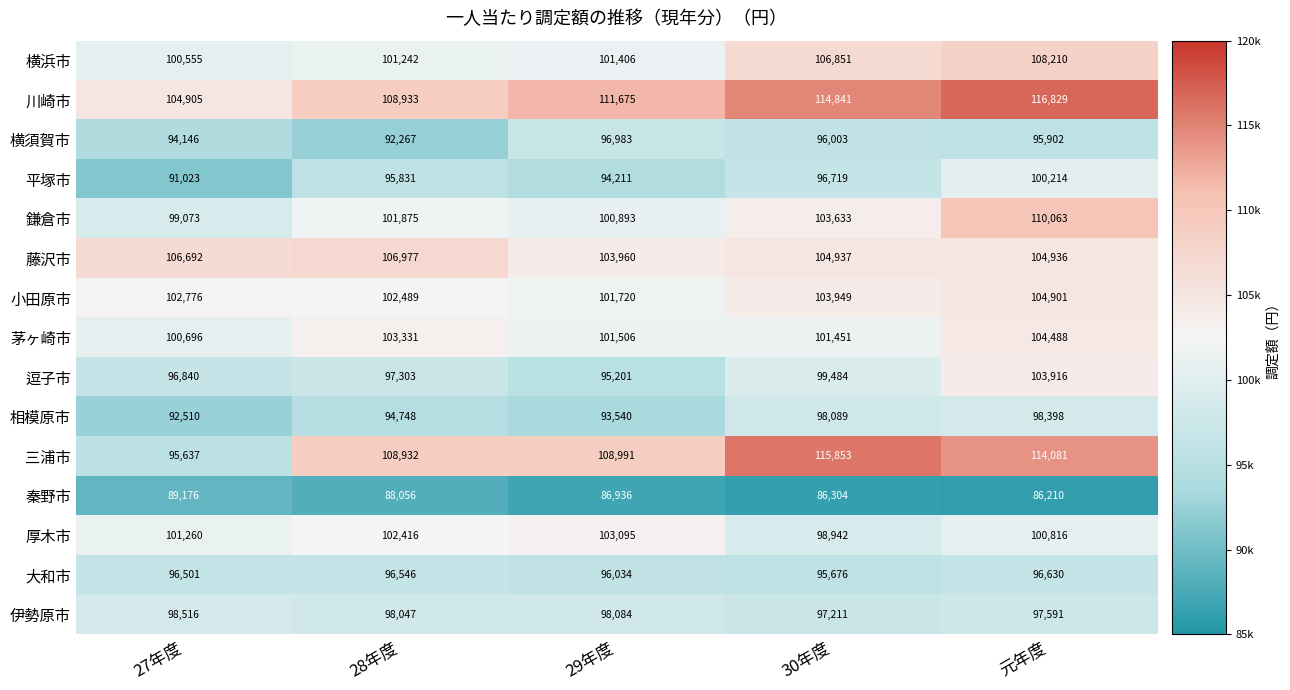

What value does the 小田原市 series have at 30年度, to the nearest 50?

103950